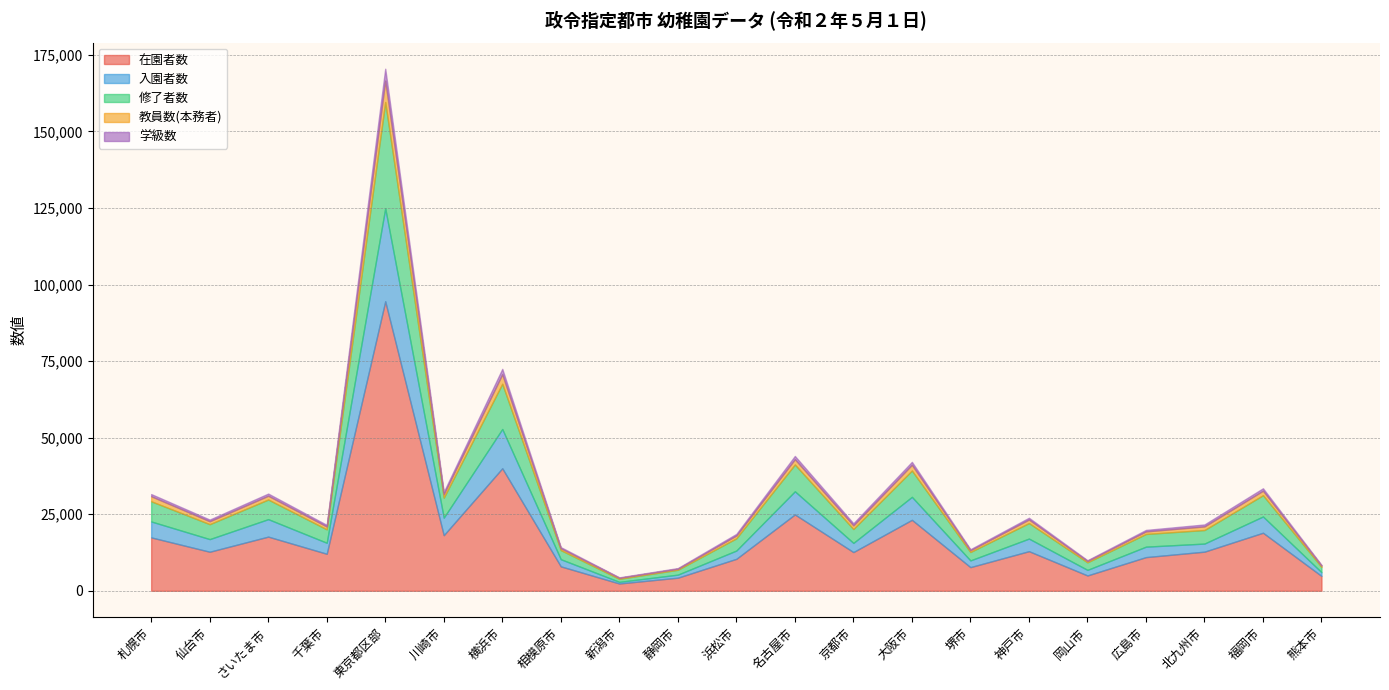

Rank the categories by 学級数 value from highest to lowest.

東京都区部, 横浜市, 名古屋市, 大阪市, 福岡市, 札幌市, さいたま市, 川崎市, 京都市, 北九州市, 神戸市, 仙台市, 千葉市, 浜松市, 広島市, 相模原市, 堺市, 岡山市, 熊本市, 静岡市, 新潟市